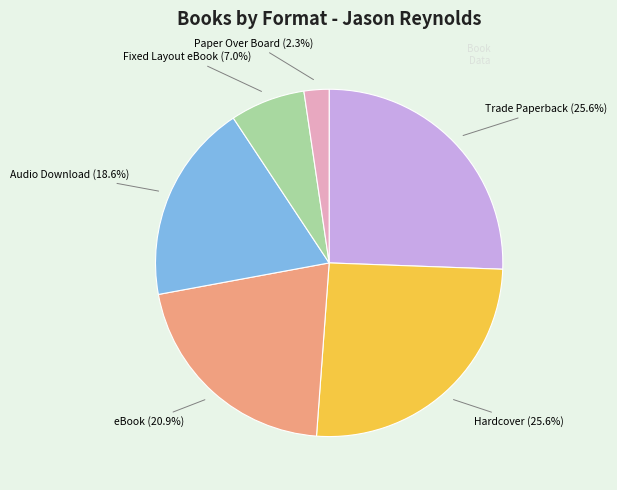

Does any single category account for the majority?

No